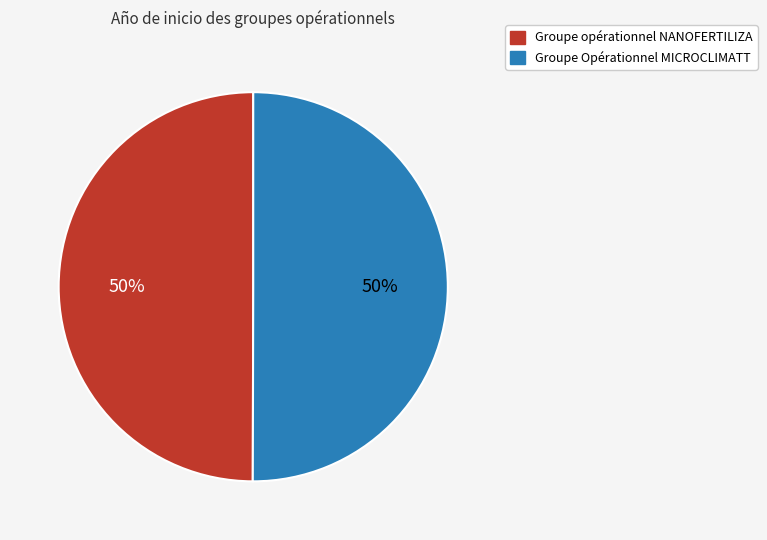

Is it true that Groupe opérationnel NANOFERTILIZA is 42% of the pie?

False